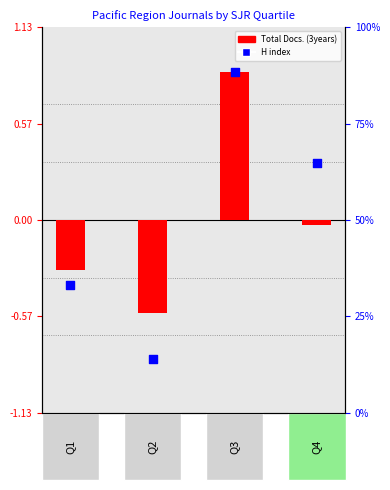

Which series contains the highest Y value?

Total Docs. (3years)